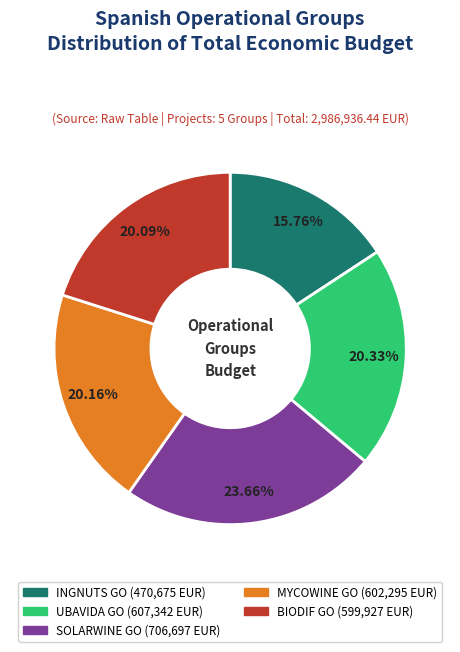

Which has a higher value, SOLARWINE GO or INGNUTS GO?

SOLARWINE GO